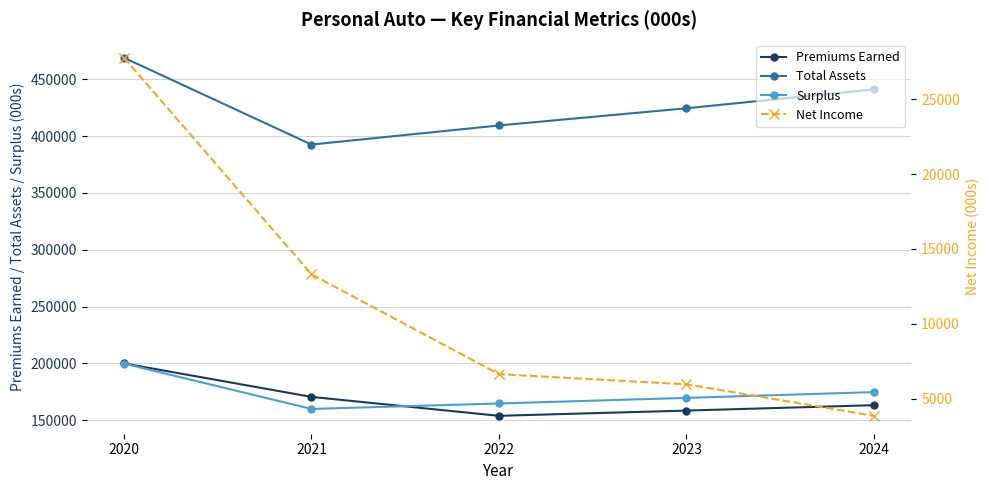

How many values in the Premiums Earned series exceed 163114?

2